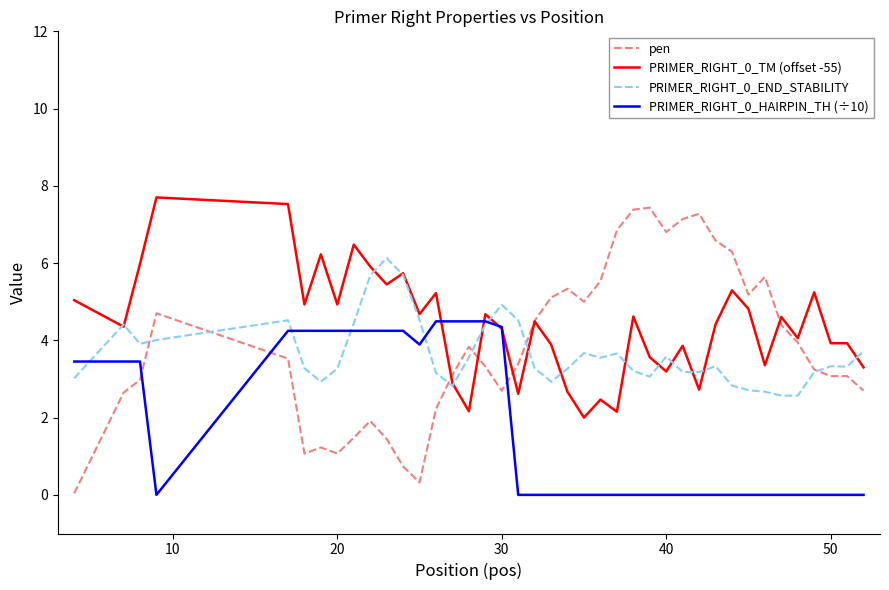

What is the lowest value of the PRIMER_RIGHT_0_TM (offset -55) series?

2.0